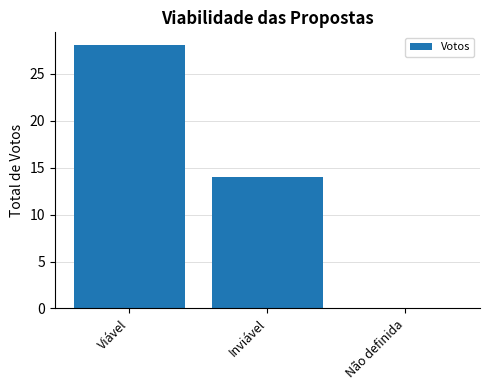

Approximately how many times larger is the value at Viável compared to Inviável?

2.0